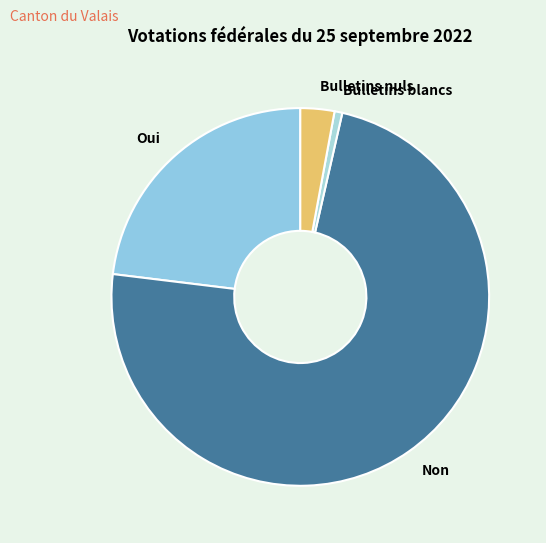

Is there any slice that represents more than half of the pie?

Yes